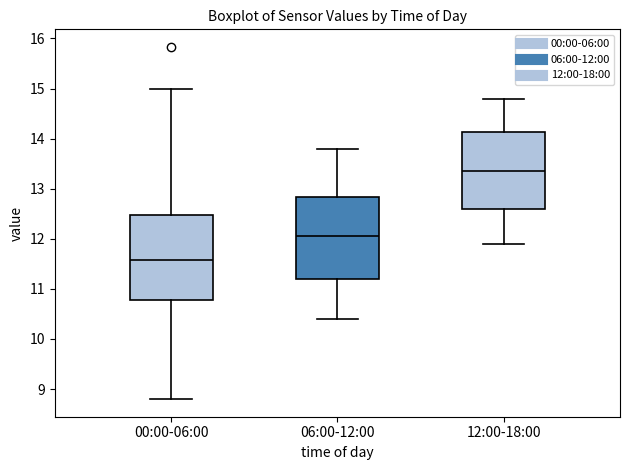

Reading left to right, transcribe this box plot: for each box, give where its median line is, the range the box spans, and where its two whiskers end, as read against the y-axis. The values are not printed on the chart, so give them approximately, as read against the axis.

00:00-06:00: median 11.6, box 10.8 to 12.5, whiskers 8.8 to 15.0
06:00-12:00: median 12.1, box 11.2 to 12.8, whiskers 10.4 to 13.8
12:00-18:00: median 13.4, box 12.6 to 14.1, whiskers 11.9 to 14.8